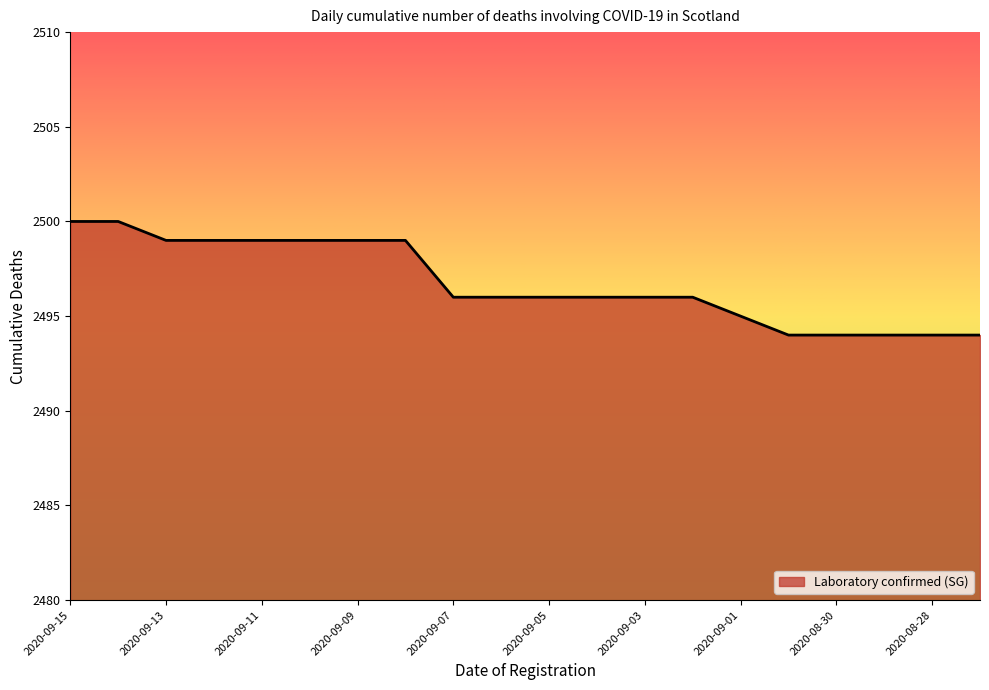

What is the difference between the maximum and minimum values?

6